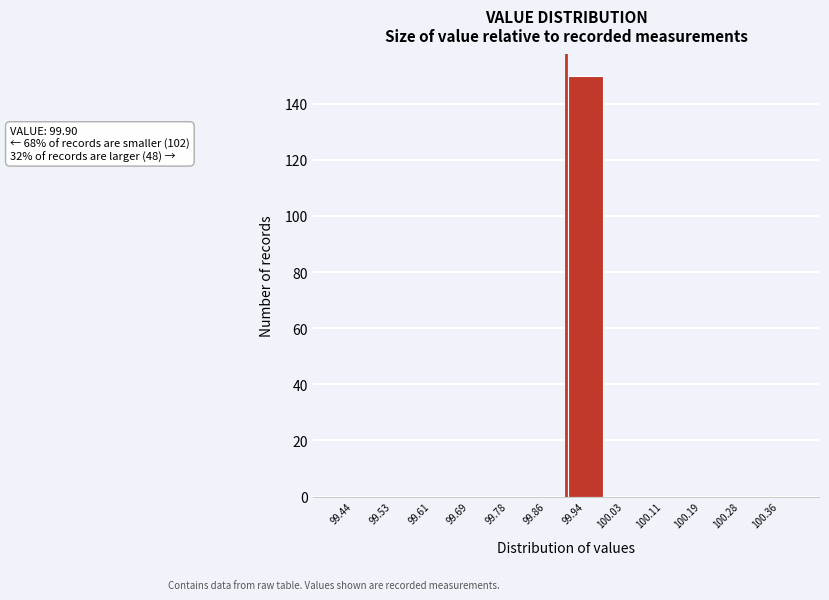

Which range on the x-axis has the tallest bar?

99.90 to 99.98